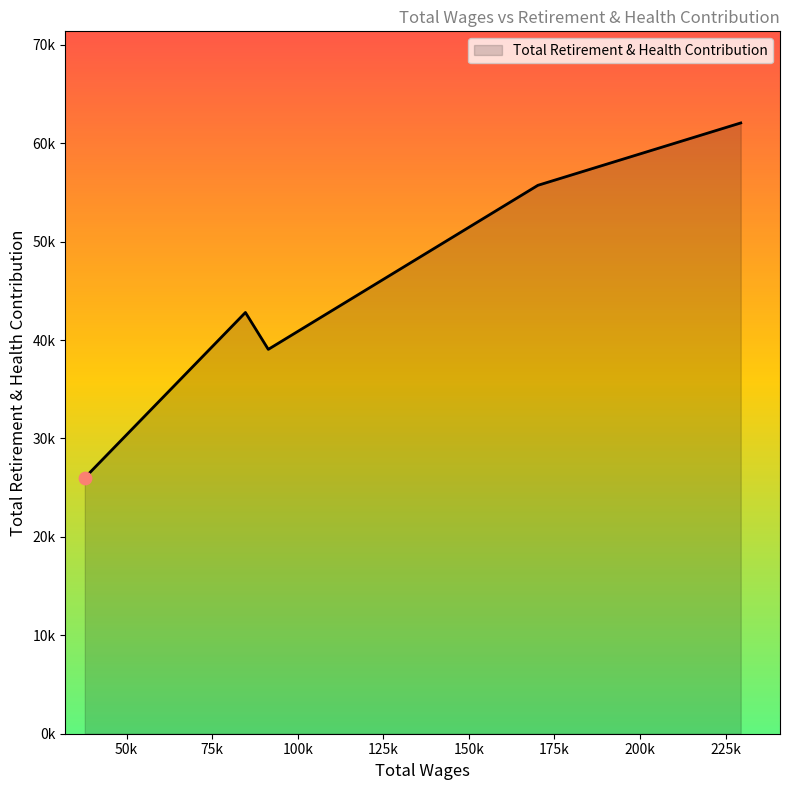

Does the chart have visible grid lines?

No